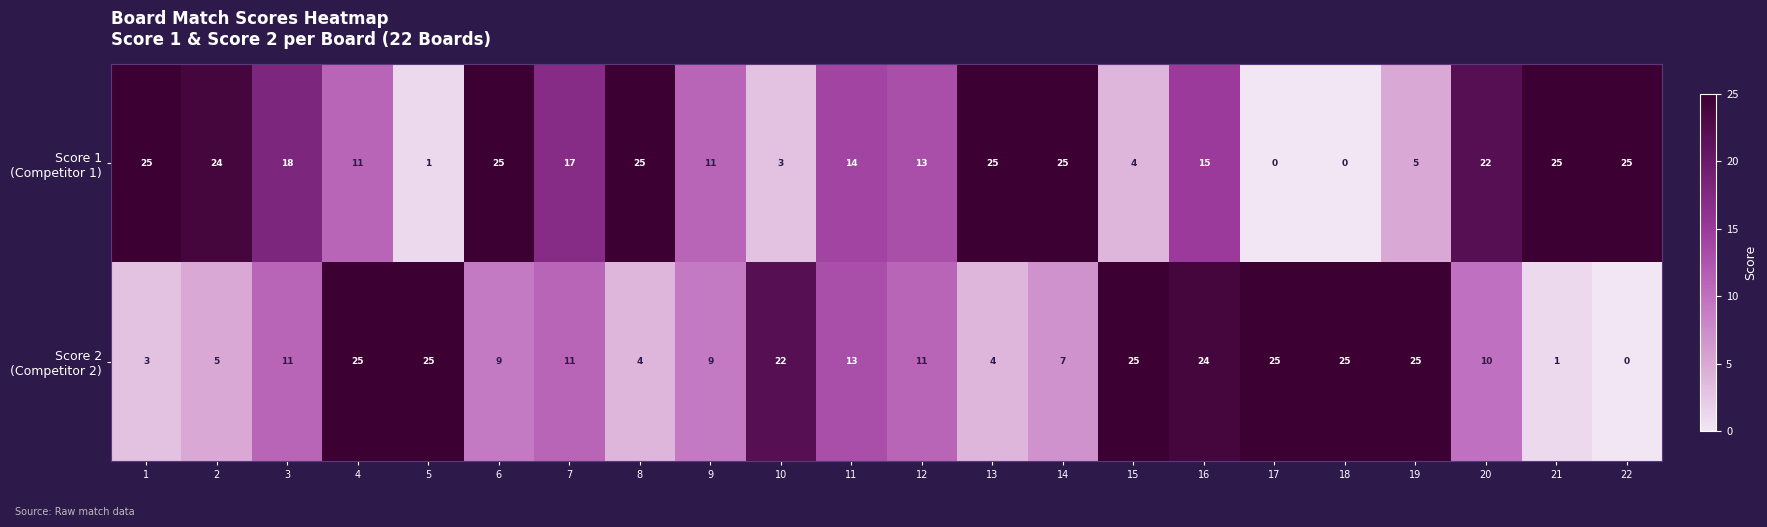

At which category is the sum across all series the highest?

16